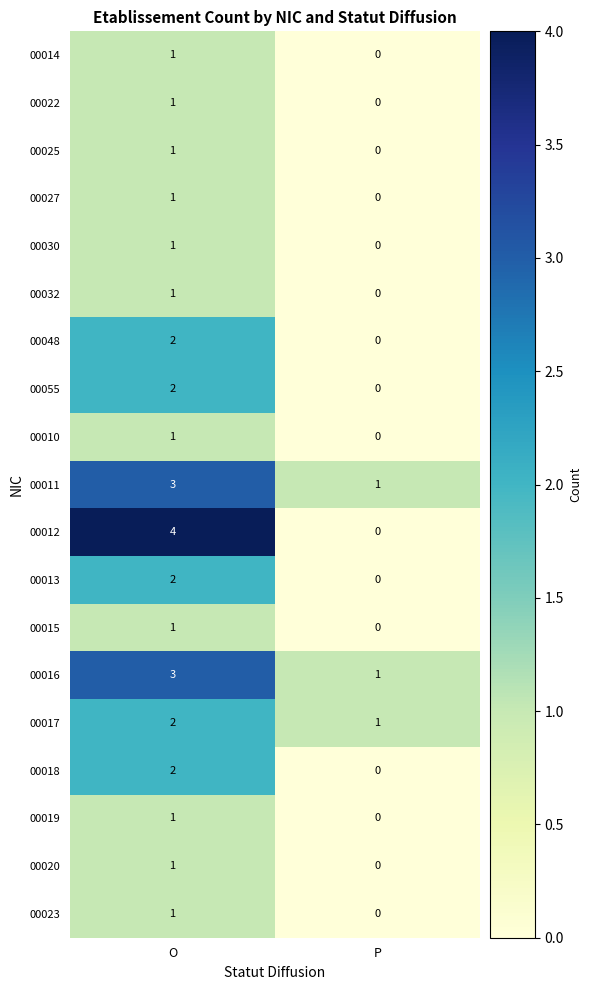

What is the total value across all series at O?

31